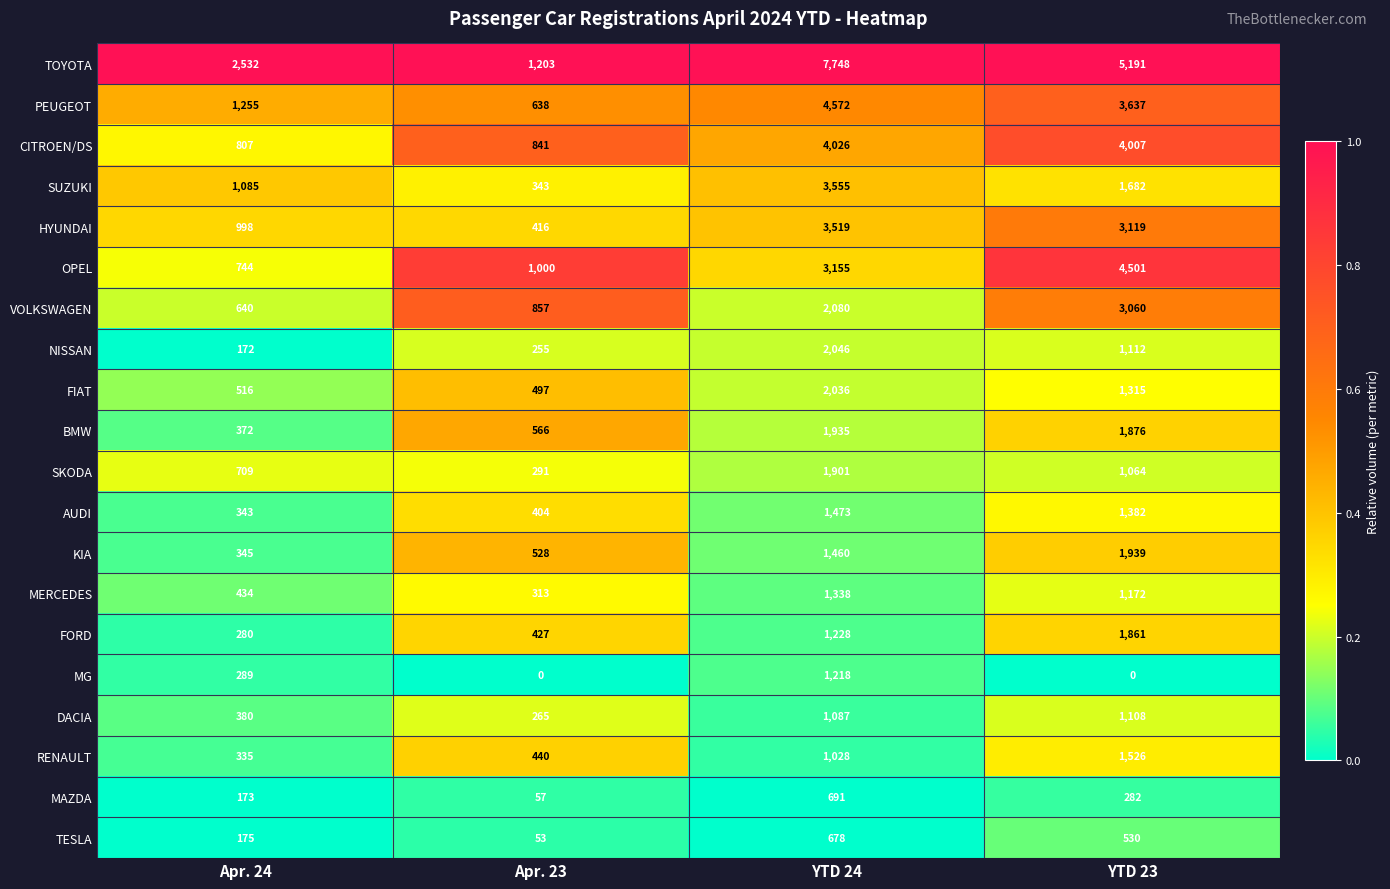

How many data points does each series have?

4